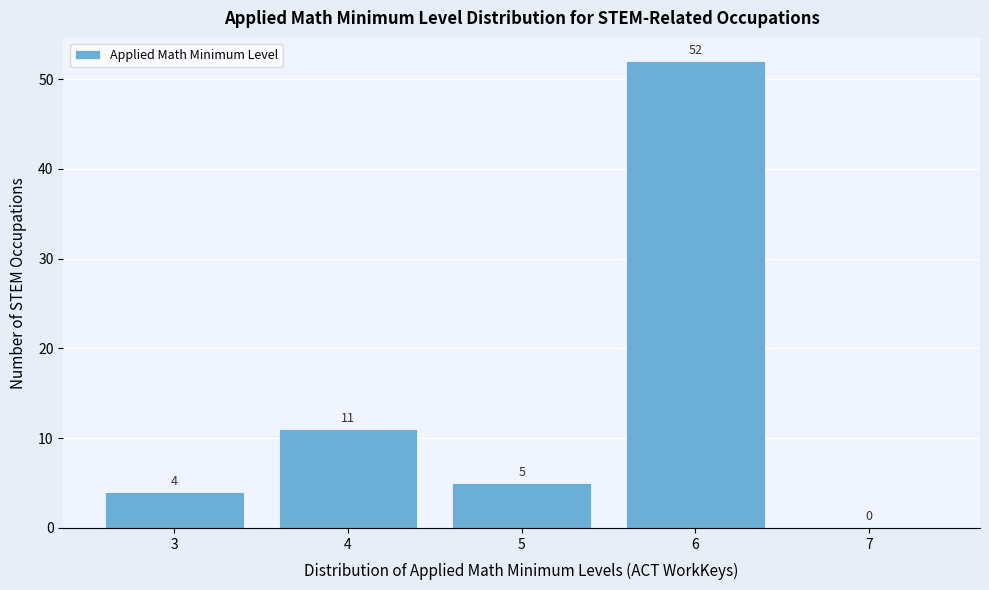

Reading left to right, what are all the values shown in this chart?

3=4	4=11	5=5	6=52	7=0